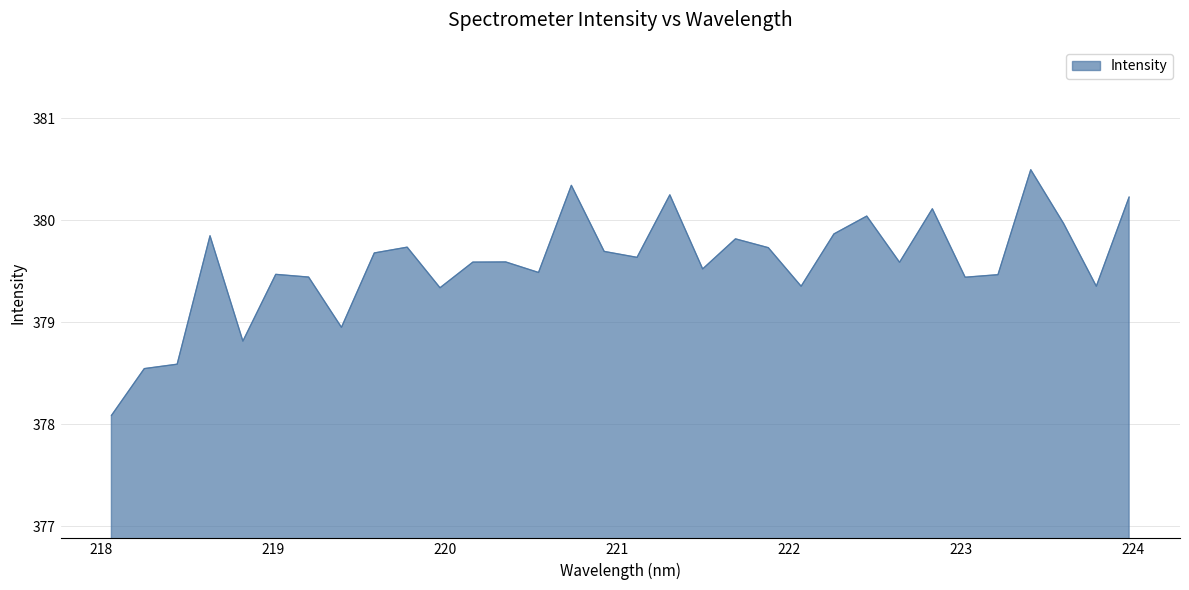

Does the chart display data point markers on the line(s)?

No